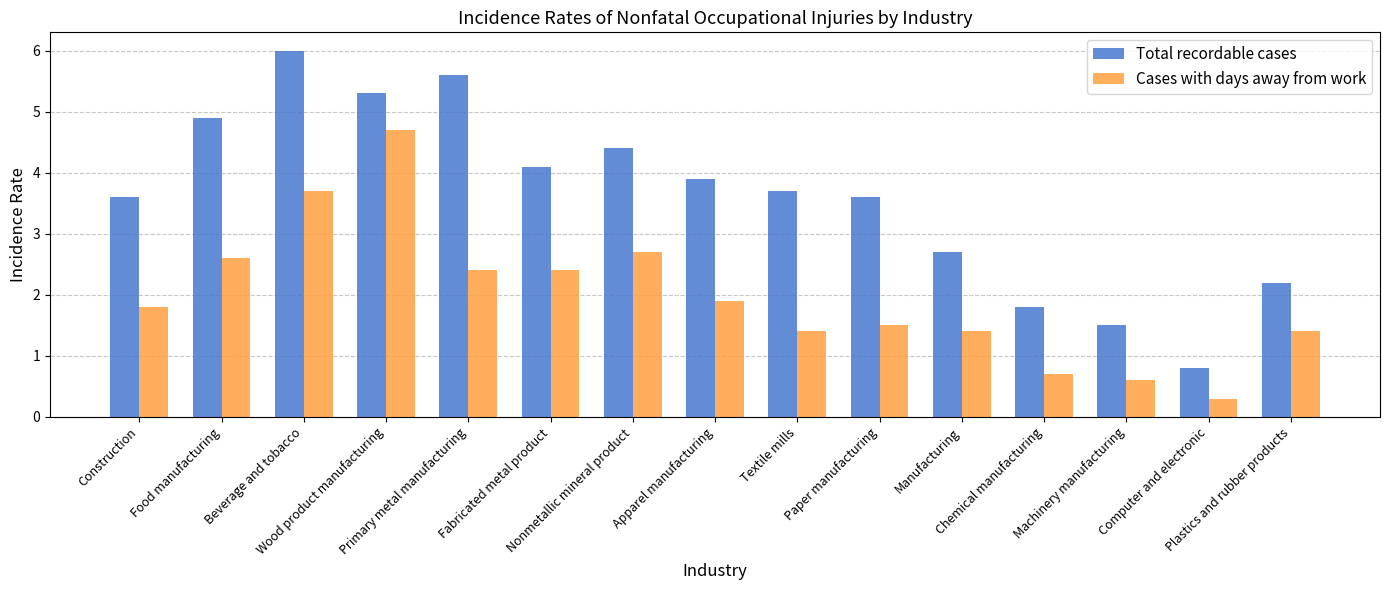

At which category is the sum across all series the highest?

Wood product manufacturing